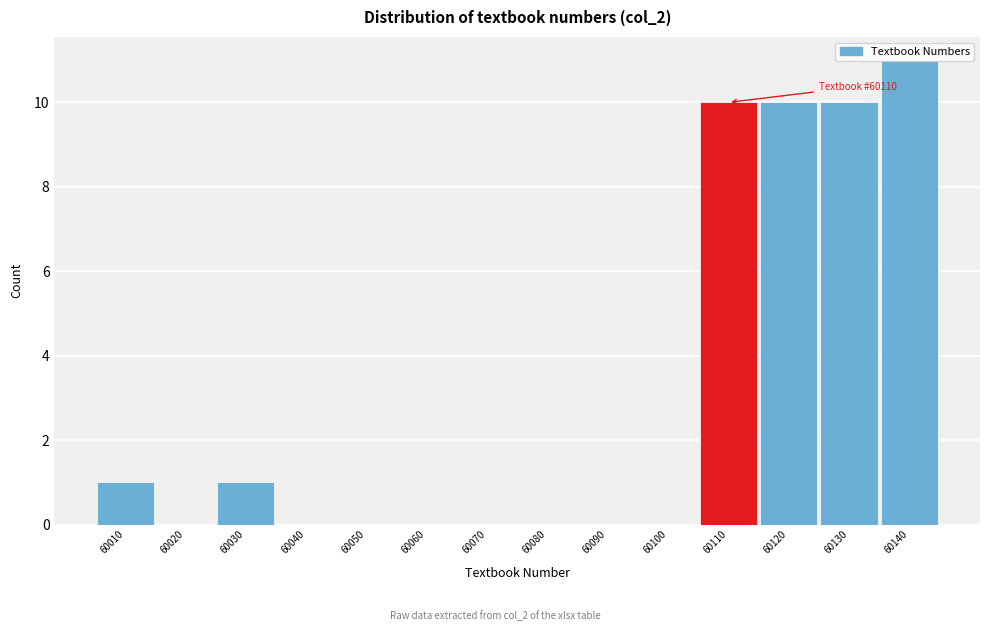

True or false: the data shows 4 at 60040.

False